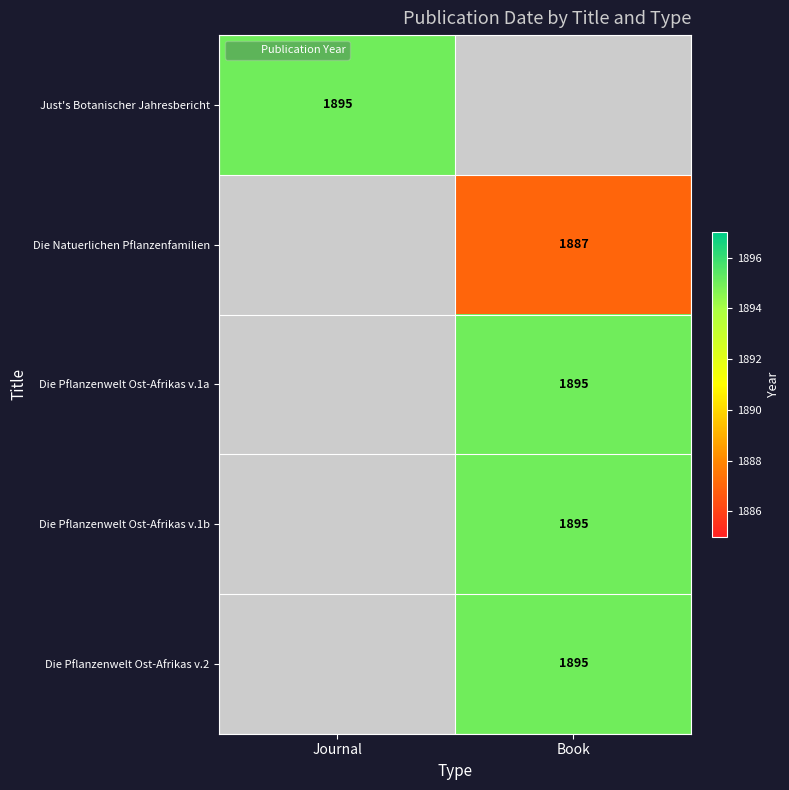

Is it true that Die Pflanzenwelt Ost-Afrikas v.2 equals 1895.0 at Book?

True